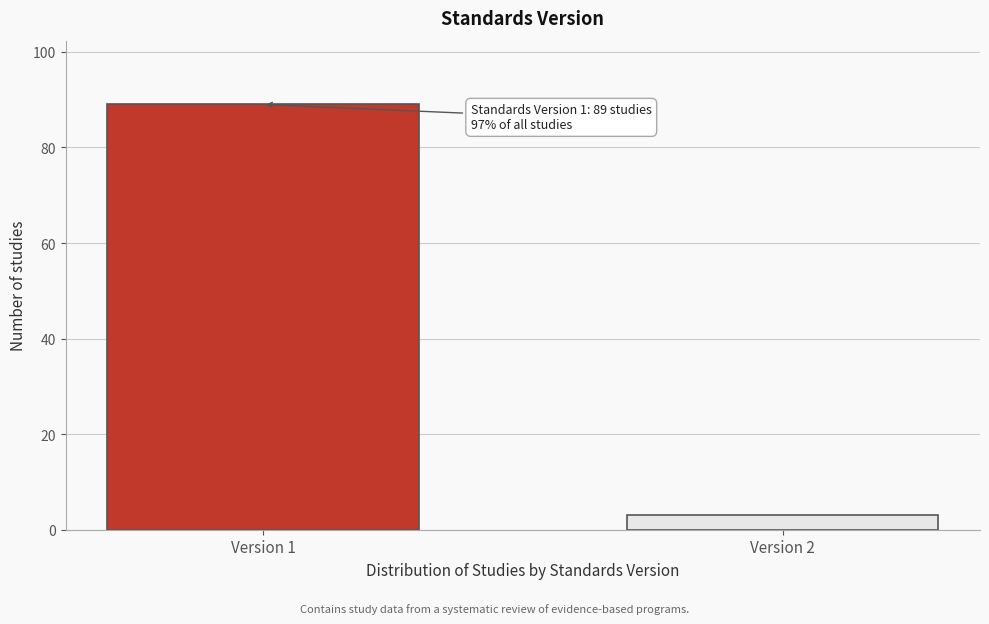

Reading right to left, extract all data points from this chart.

3	89